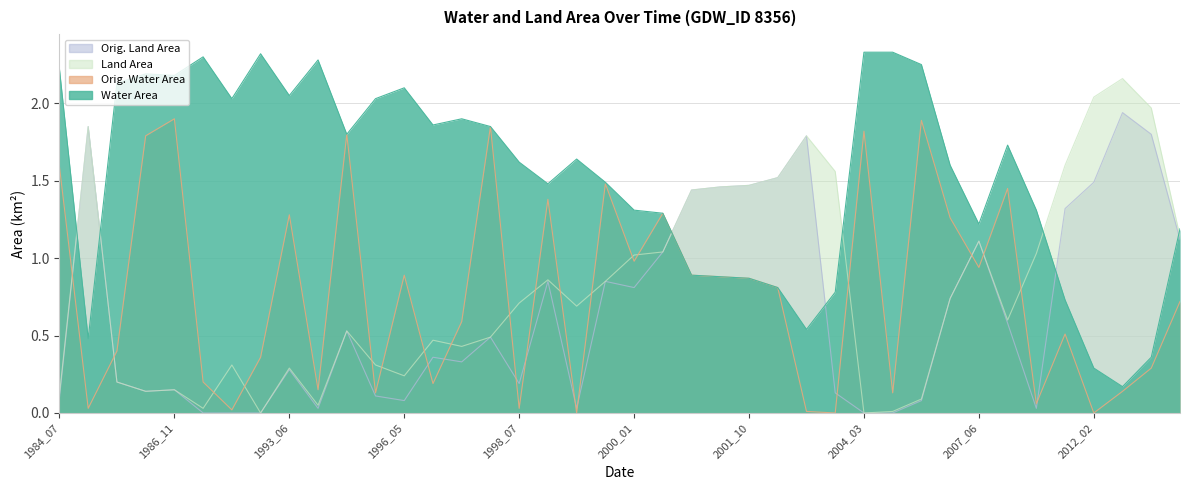

What is the sum of the landArea values at 2002_09 and 1997_11?

2.3